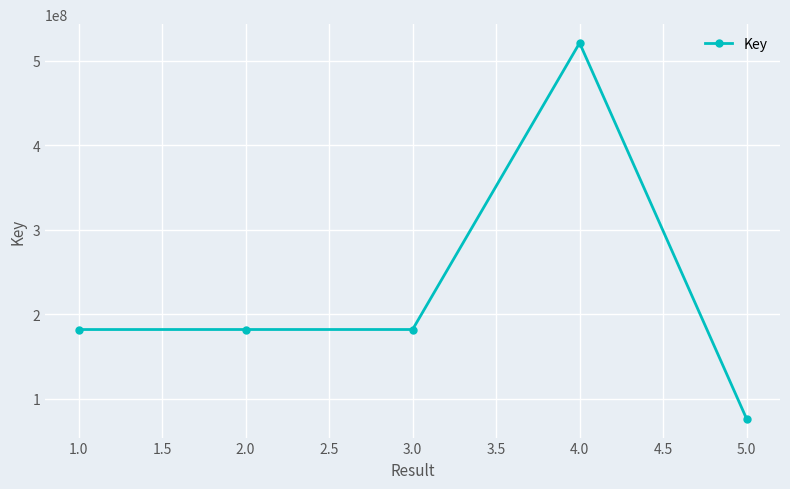

What is the average value?

228533059